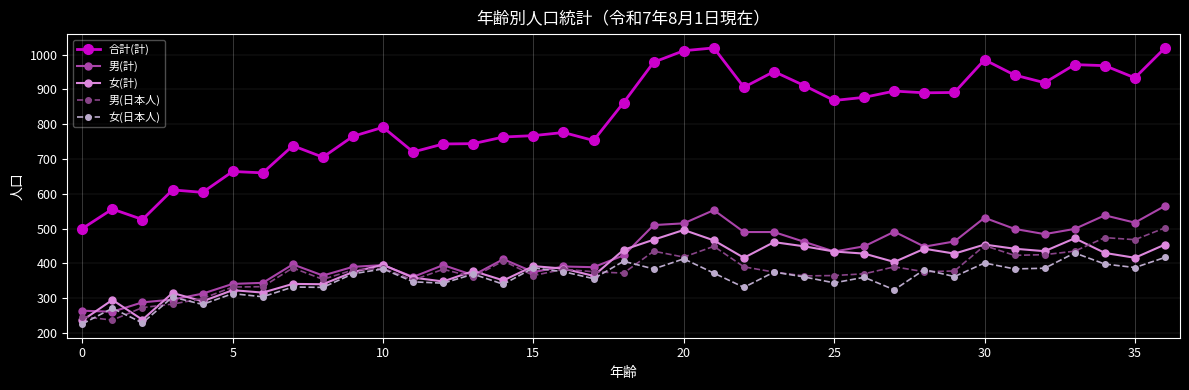

What is the value of the 男(日本人) point at the 10th from the left?

381